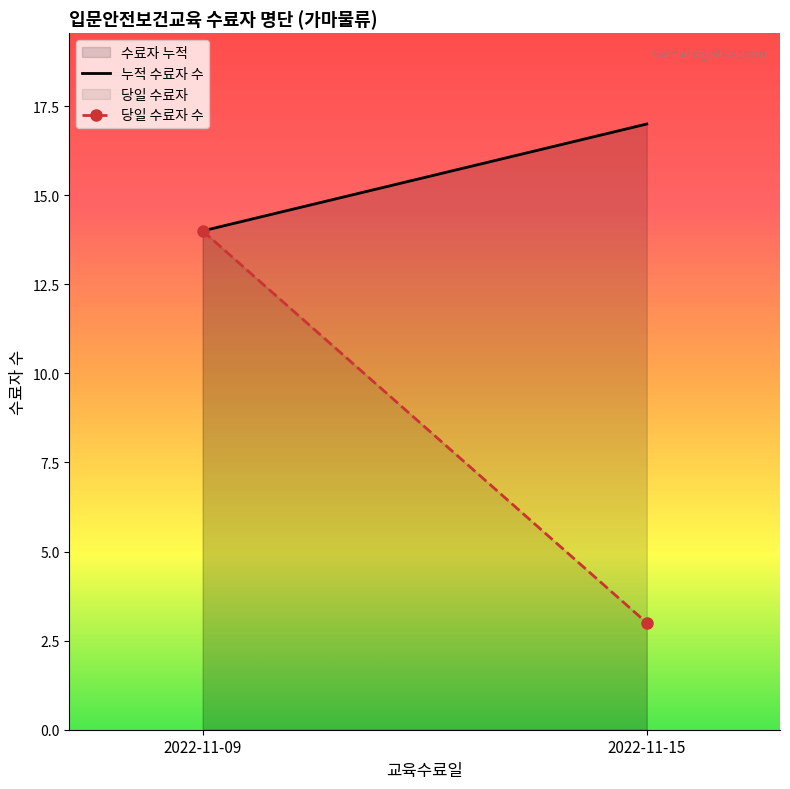

What is the highest value of the 누적 수료자 수 series?

17